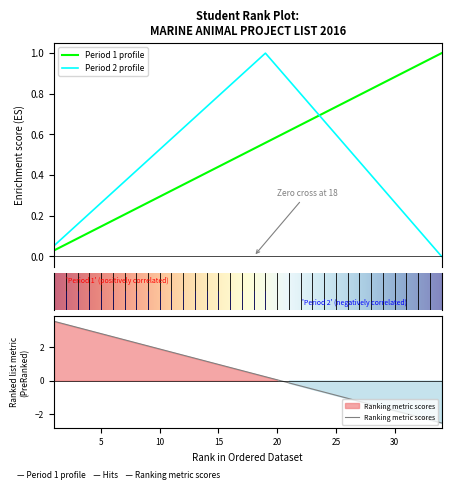

What is the difference between the second highest and minimum values?

0.9